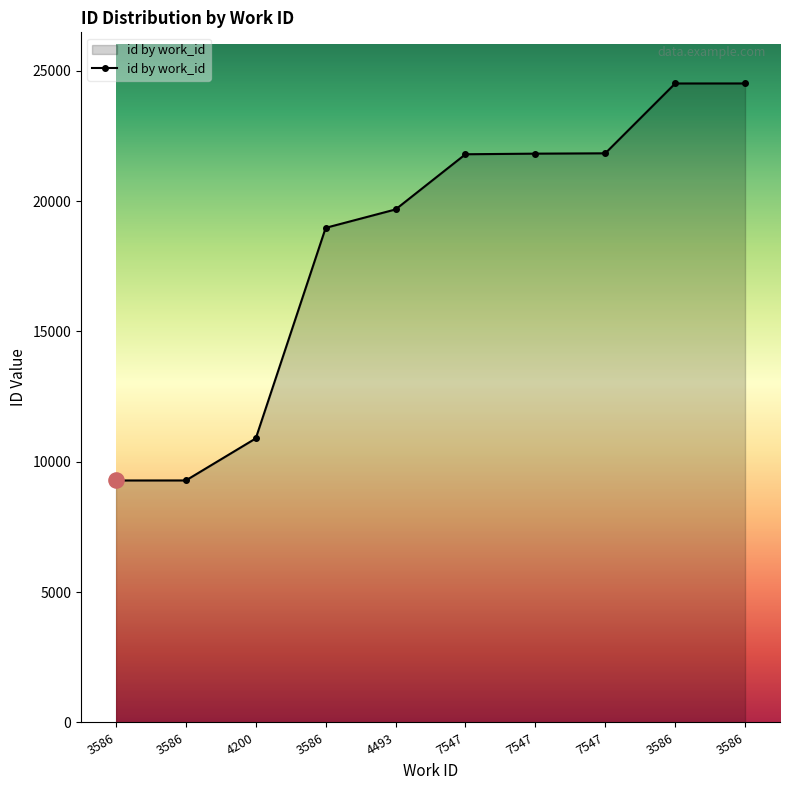

How many lines are shown in the chart?

1